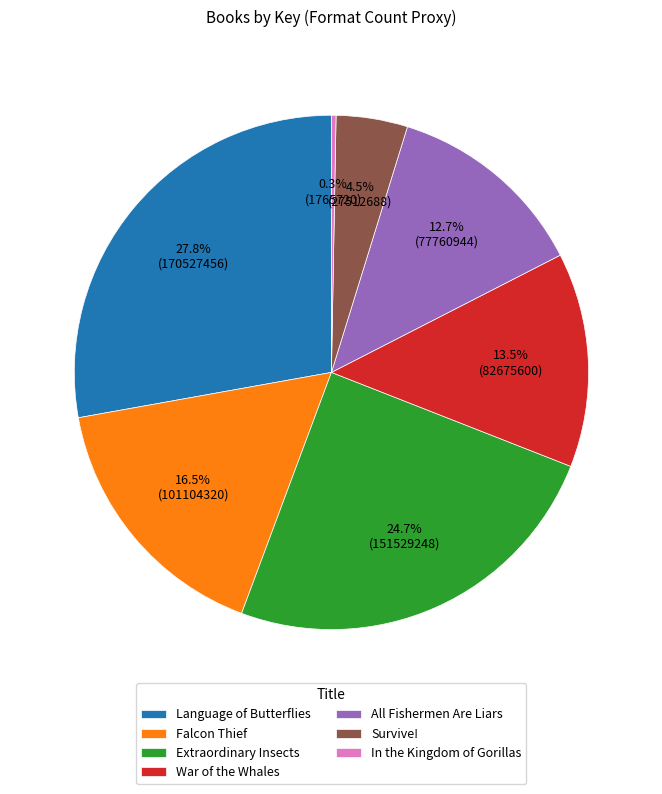

Rank the categories by value from highest to lowest.

Language of Butterflies, Extraordinary Insects, Falcon Thief, War of the Whales, All Fishermen Are Liars, Survive!, In the Kingdom of Gorillas